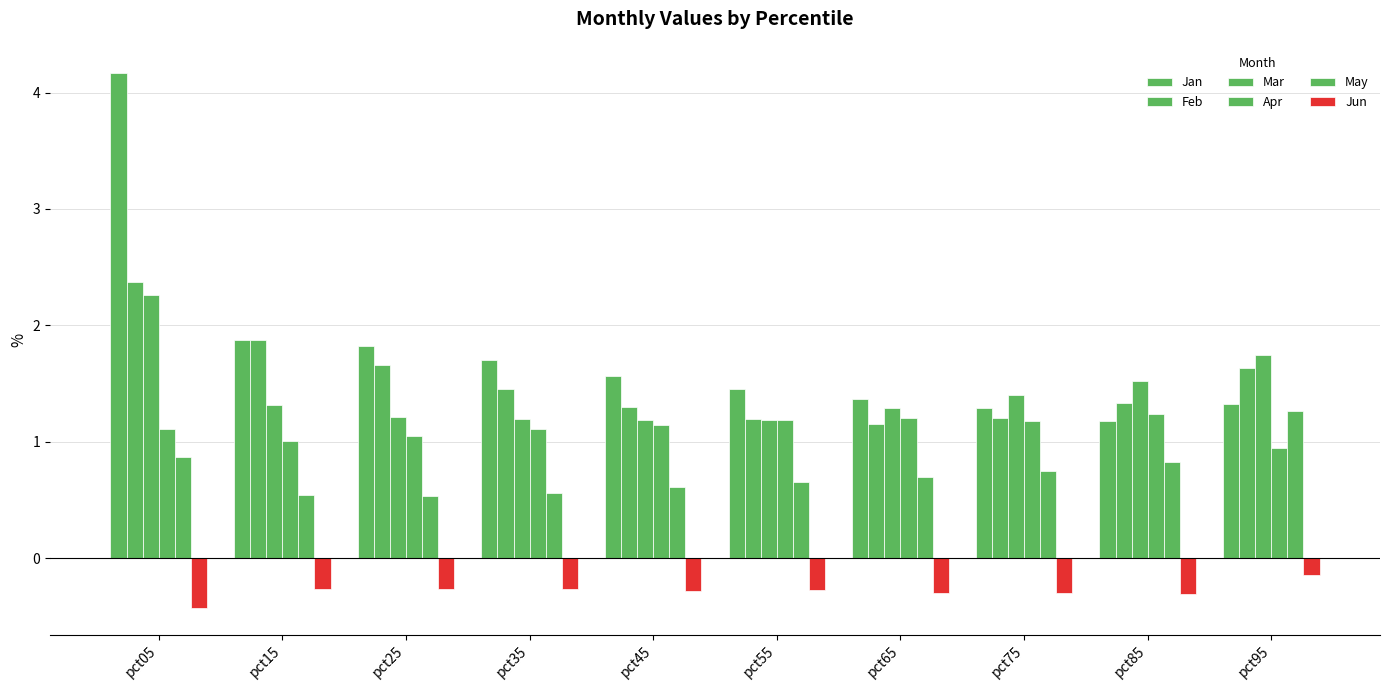

Is the value of Apr at pct25 greater than the value of Feb at pct95?

No